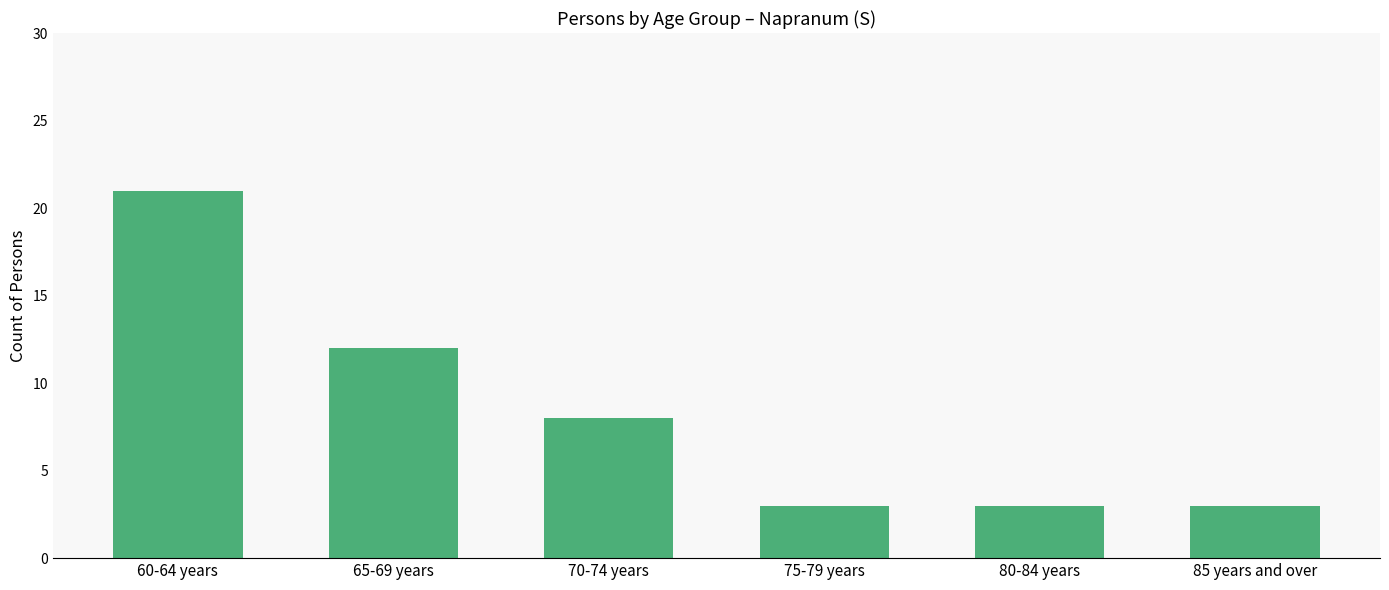

What is the label of the 4th bar from the left?

75-79 years